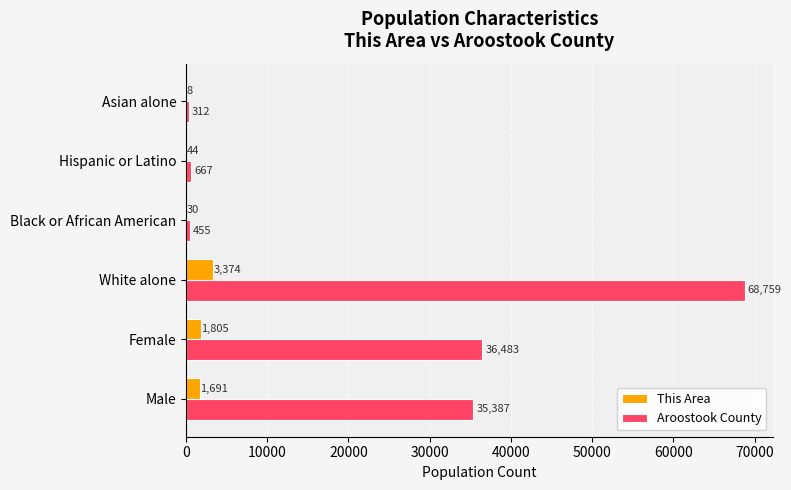

Is it true that Aroostook County equals 36483 at Female?

True